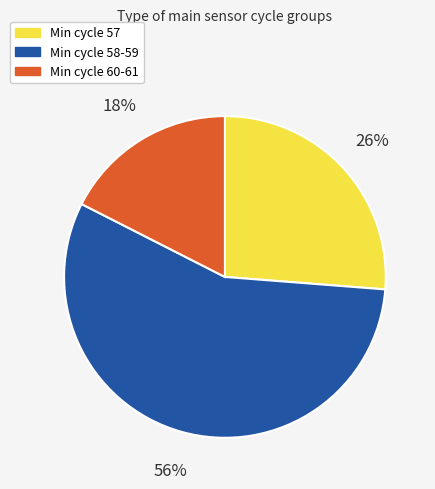

To the nearest percent, what is the average slice percentage?

33%